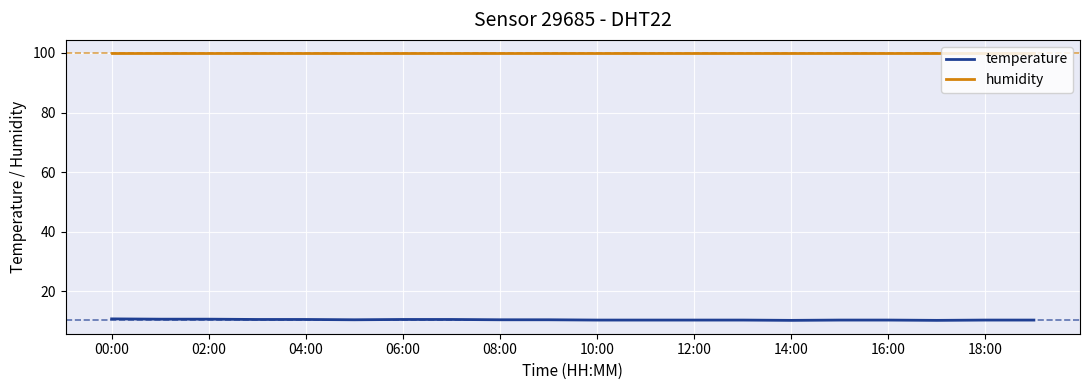

Rank the series by their average value, from highest to lowest.

humidity, temperature